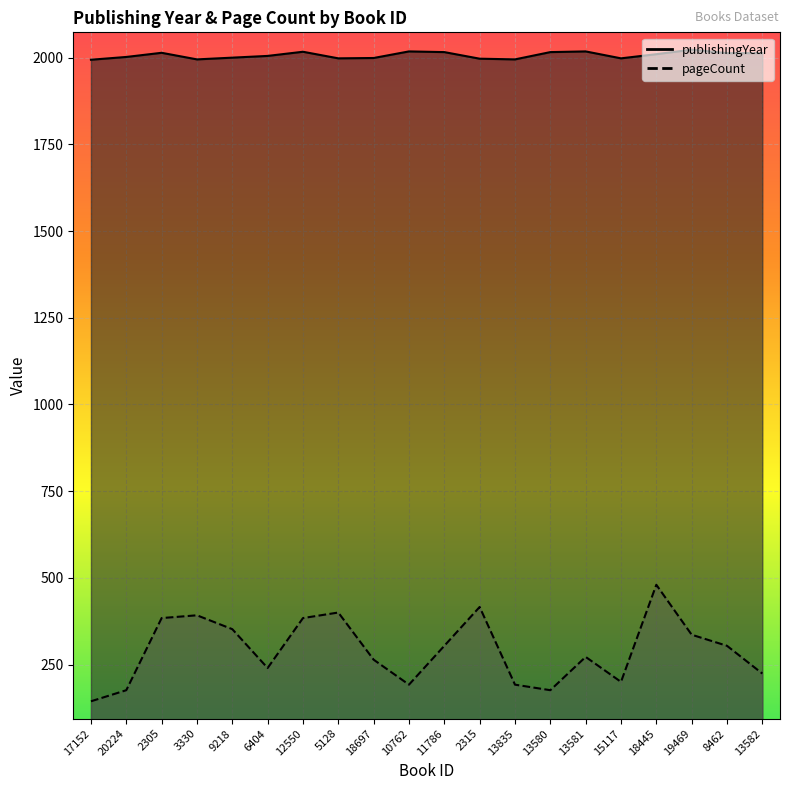

What is the spread (max minus min) of values at 10762?

1826